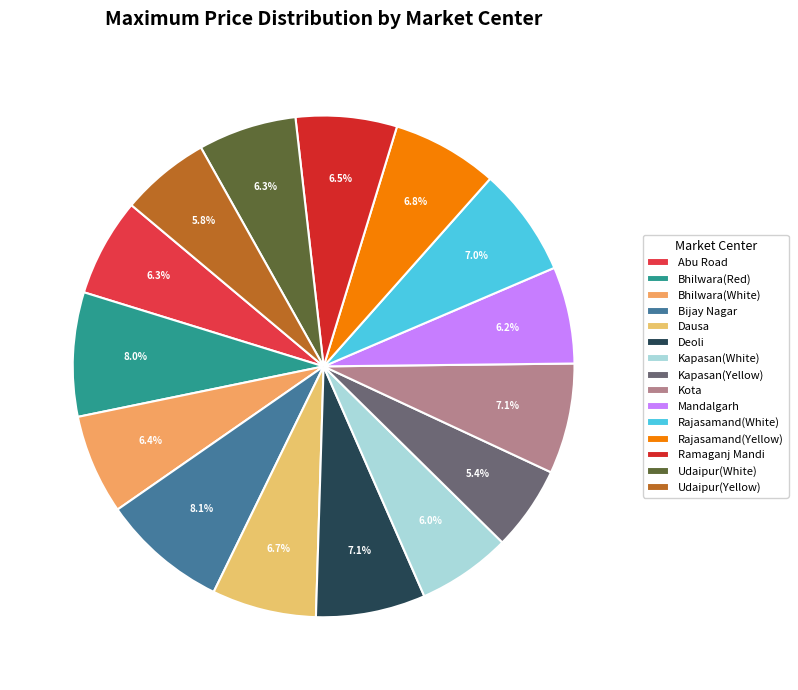

Between Ramaganj Mandi and Udaipur(Yellow), which is larger?

Ramaganj Mandi